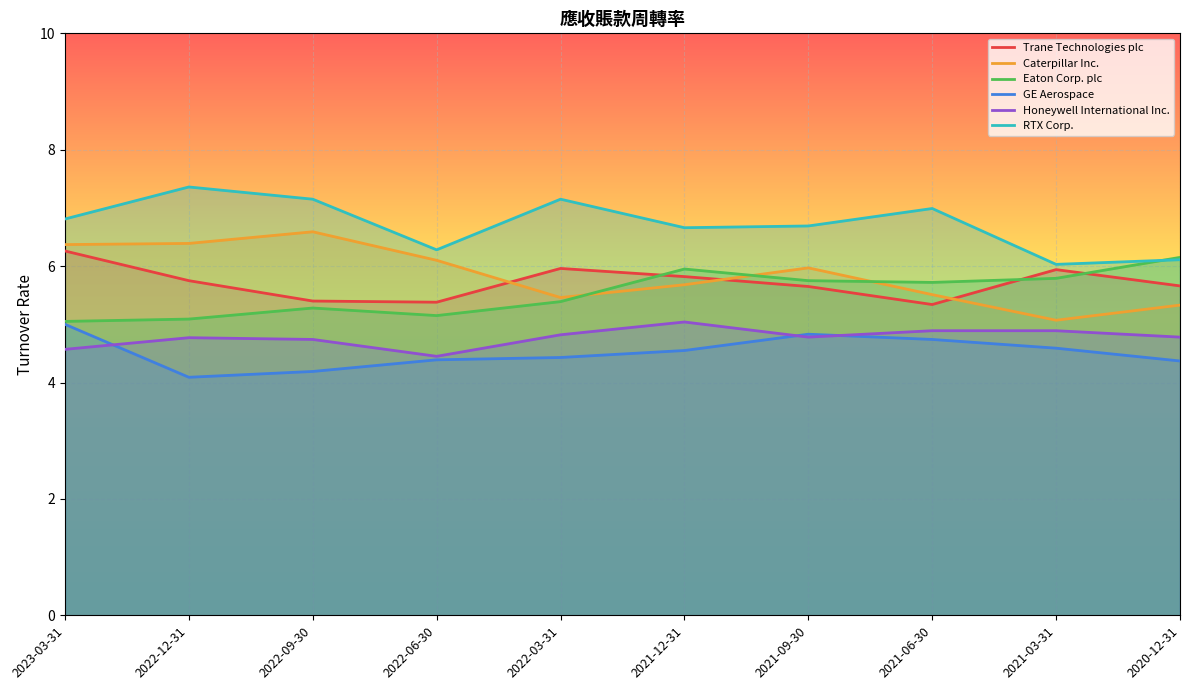

How many lines are shown in the chart?

6